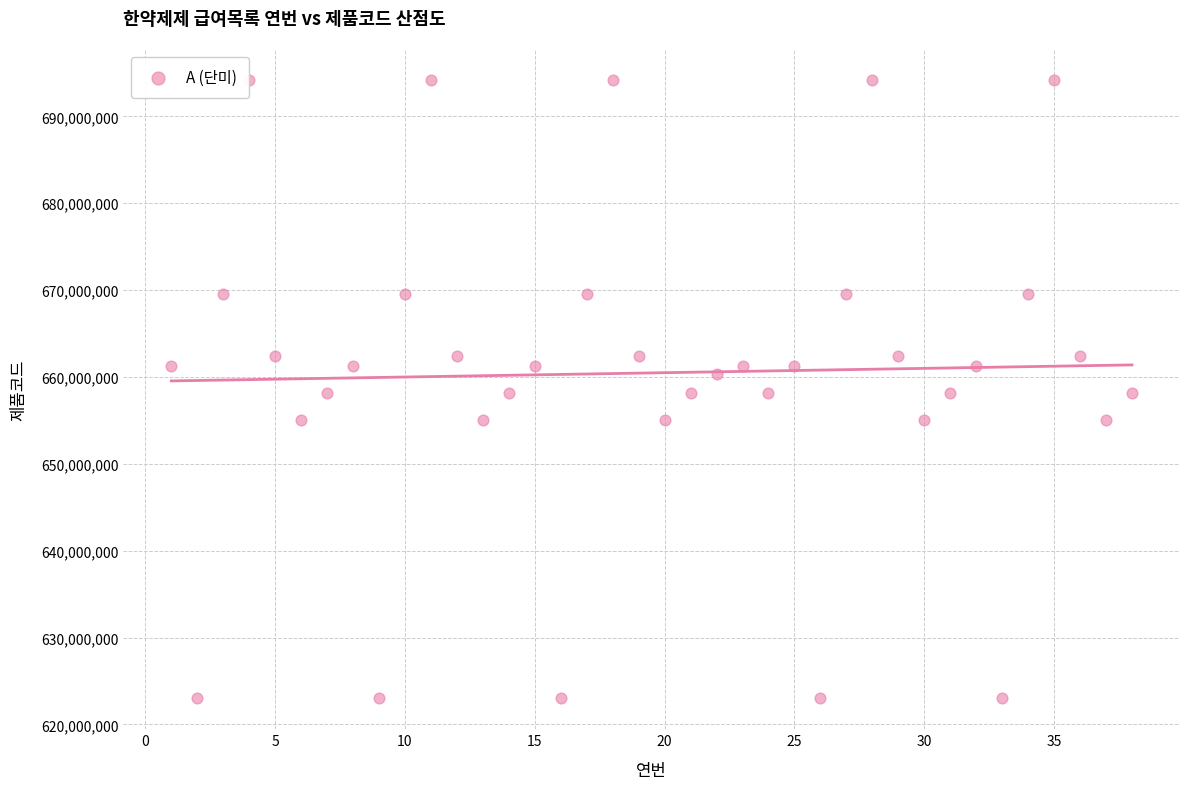

What is the range of X values (max minus min)?

37